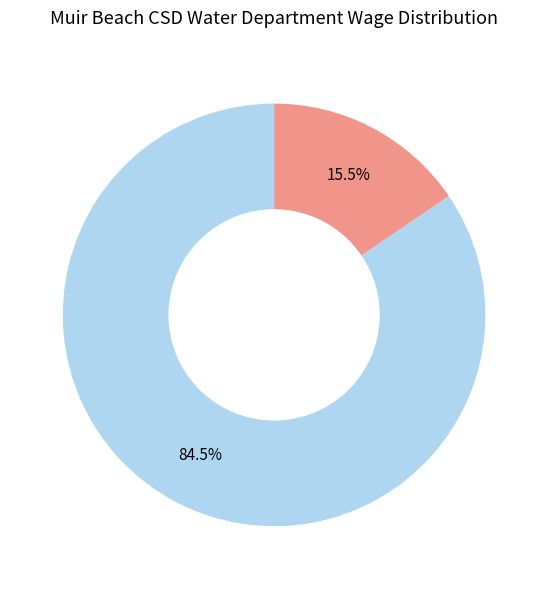

To the nearest percent, what is the average slice percentage?

50%